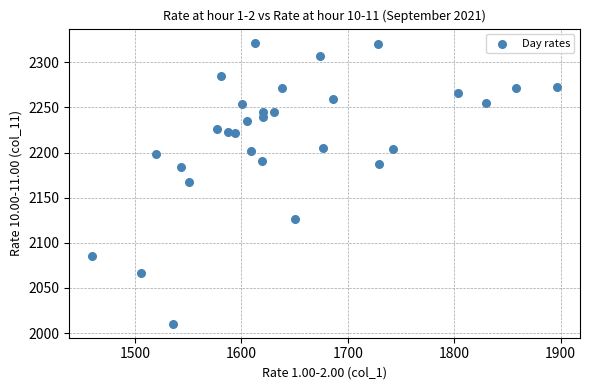

What is the range of X values (max minus min)?

436.2